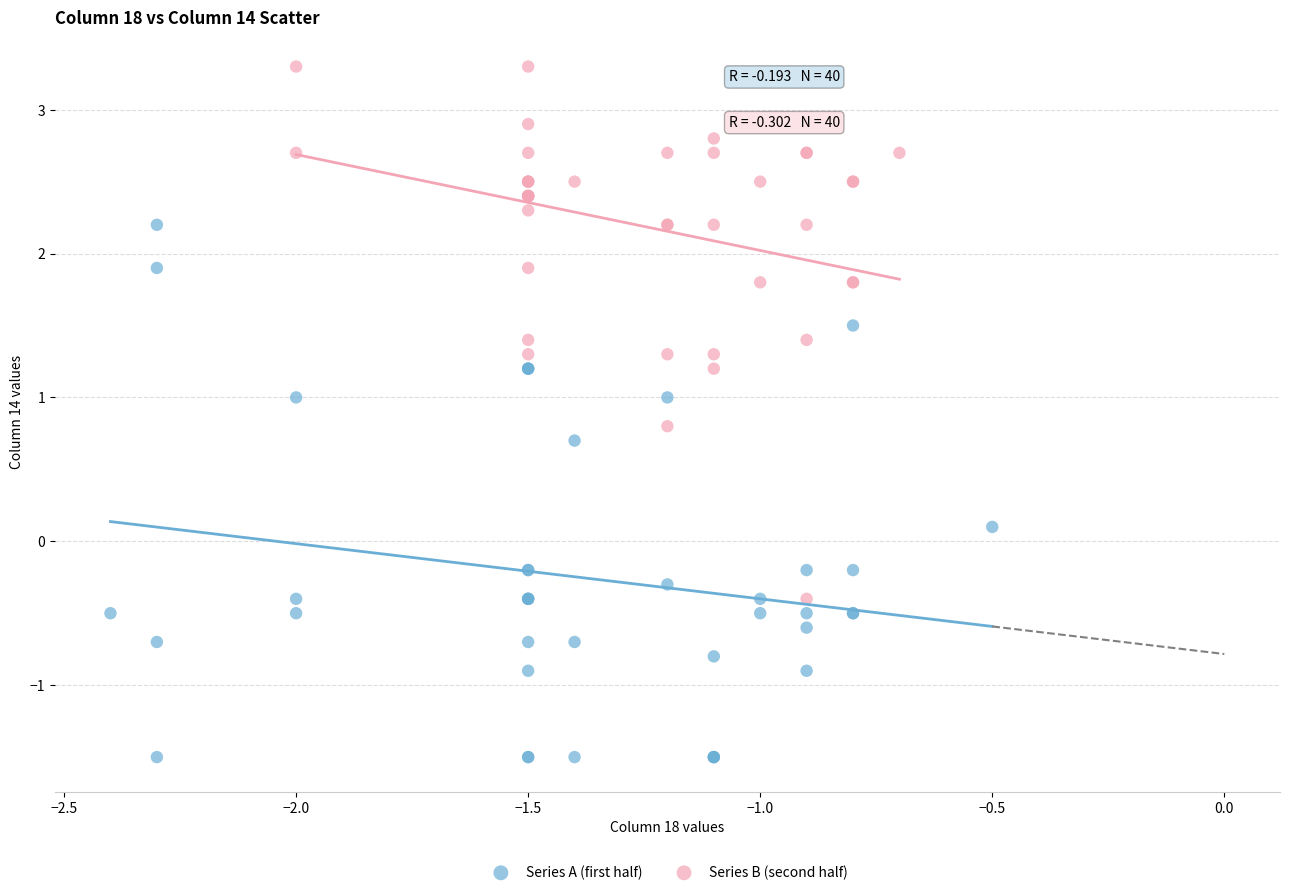

Which series reaches the minimum Y coordinate?

Series A (first half)